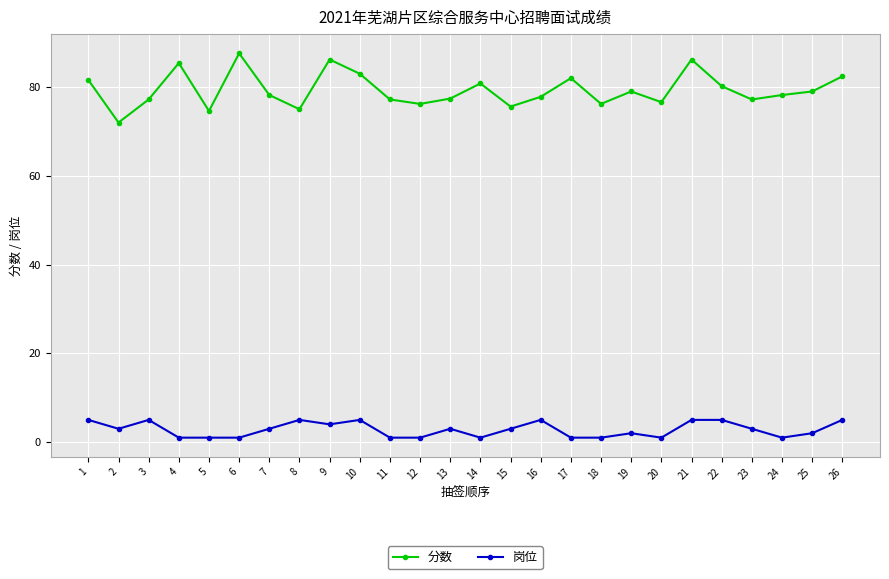

True or false: 分数 has more than 1 points higher than both neighbors.

True